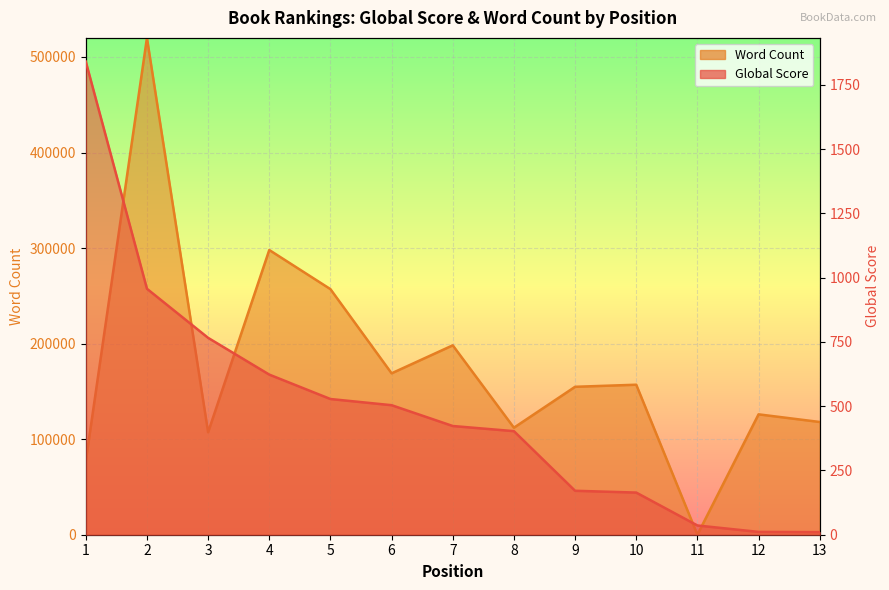

What is the maximum value for Word Count?

520000